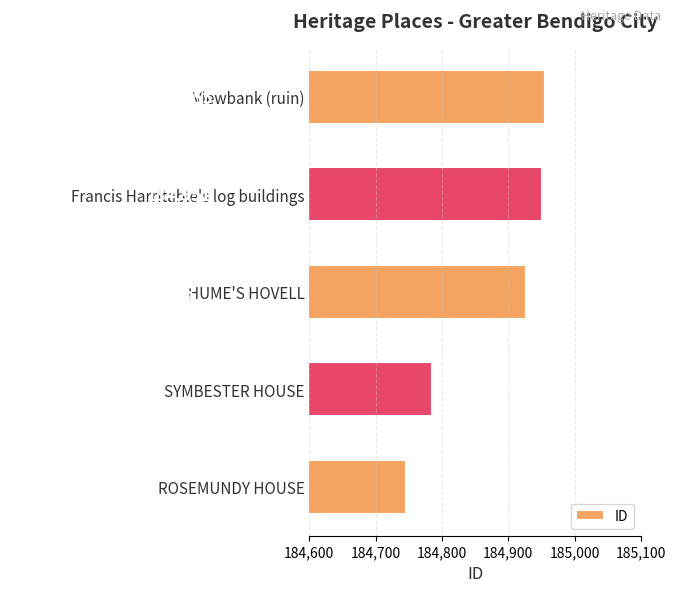

Reading bottom to top, list all the values displayed in this chart.

ROSEMUNDY HOUSE=184746	SYMBESTER HOUSE=184785	HUME'S HOVELL=184926	Francis Harritable's log buildings=184951	Viewbank (ruin)=184955